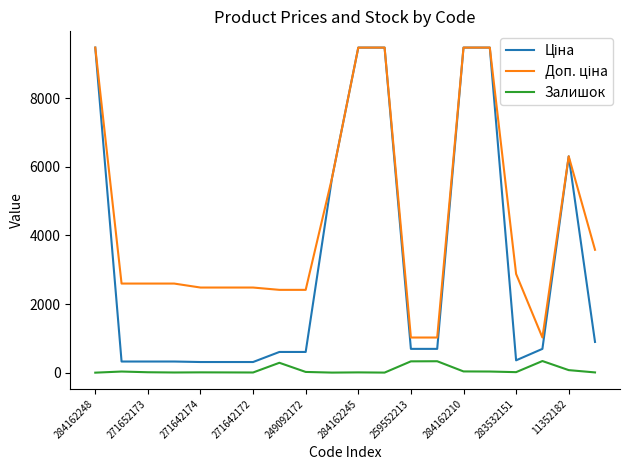

What is the value of the Залишок point at the 16th from the left?

33.0